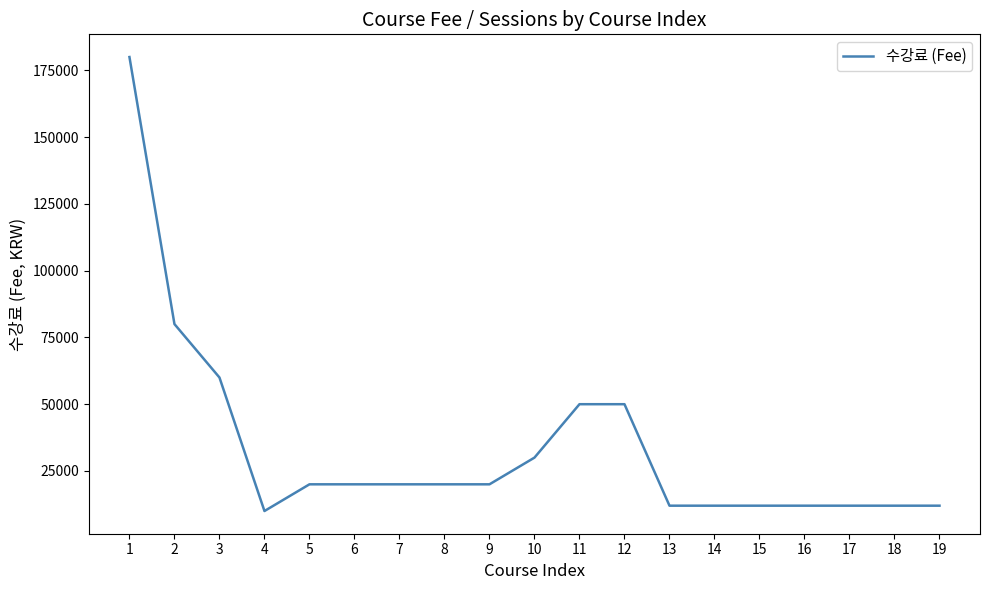

Which label corresponds to the largest value in the chart?

1